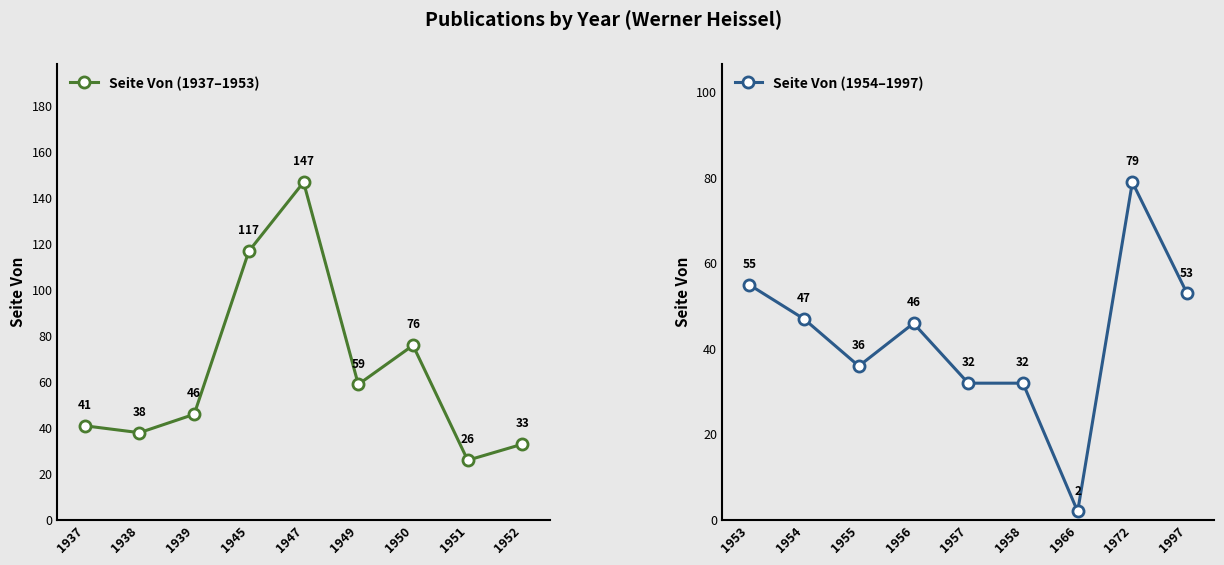

What is the difference between the maximum and minimum values in the Seite Von (1954–1997) series?

77